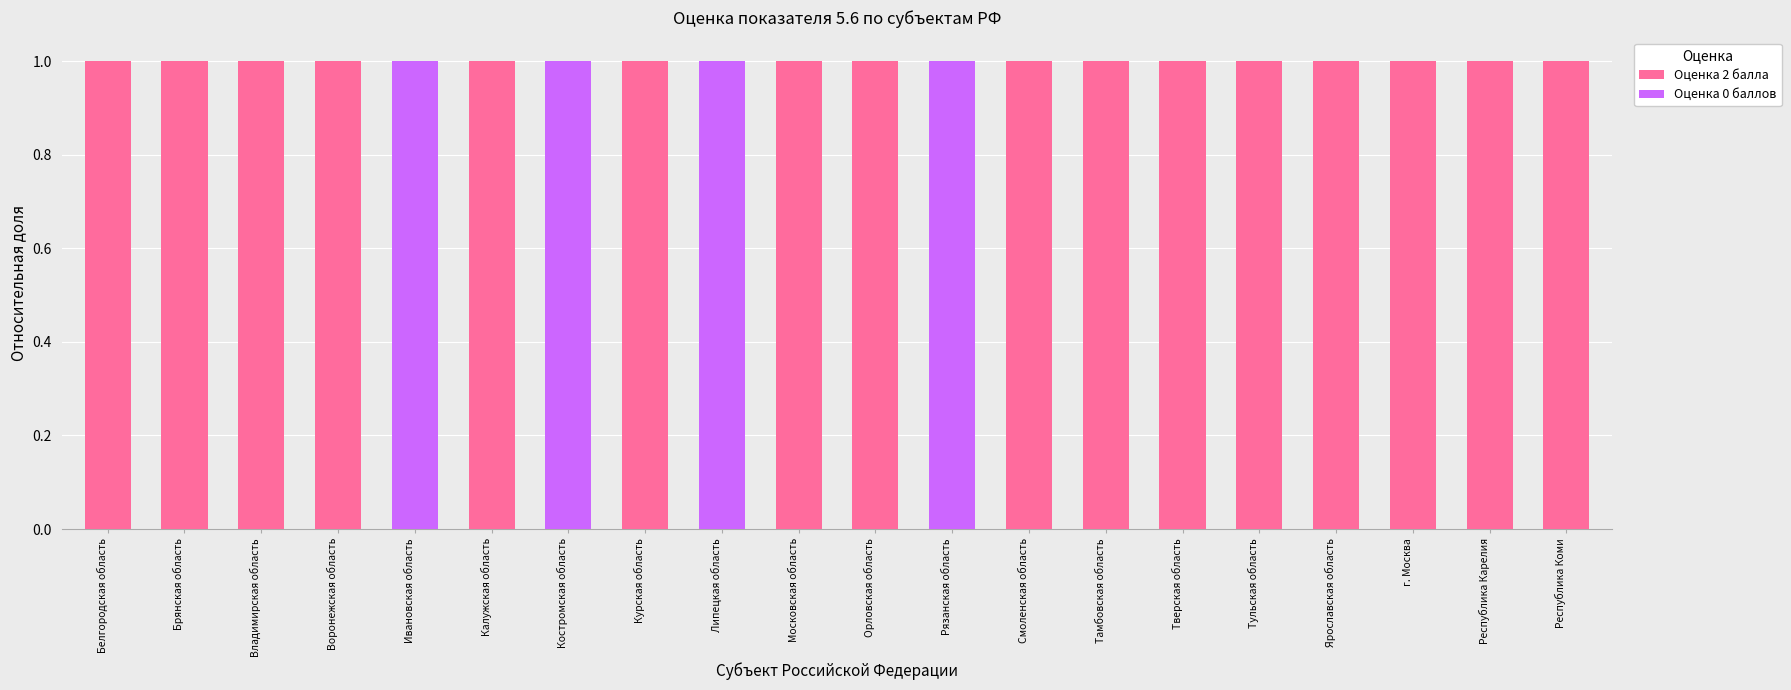

Is it true that Оценка 2 балла equals 1 at Курская область?

True